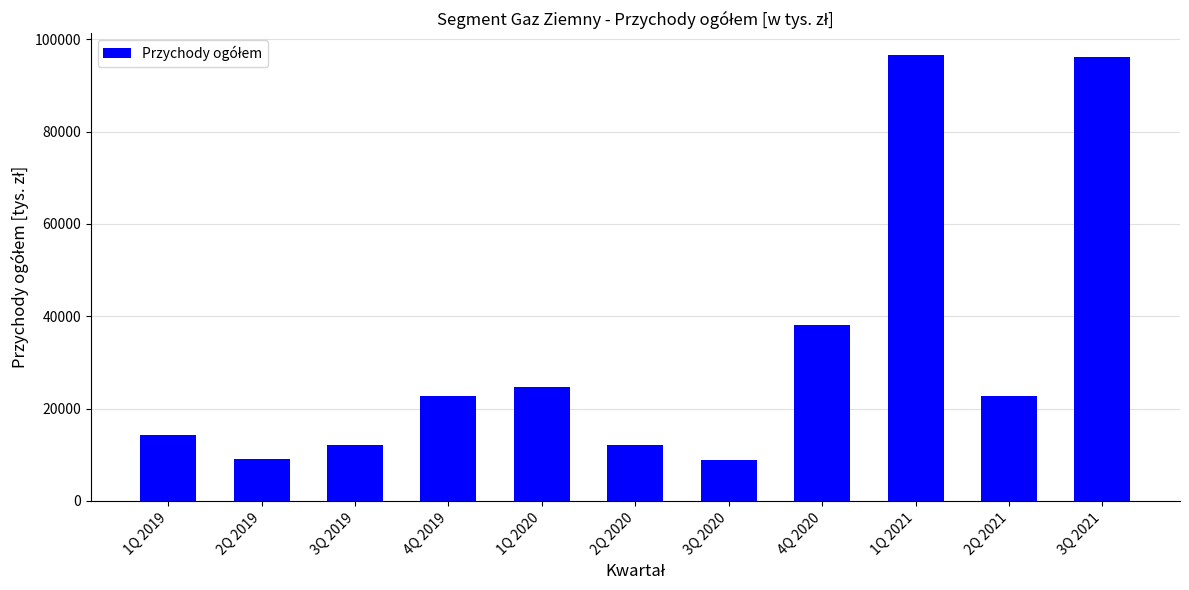

The value at 4Q 2019 is 22637. True or false?

True